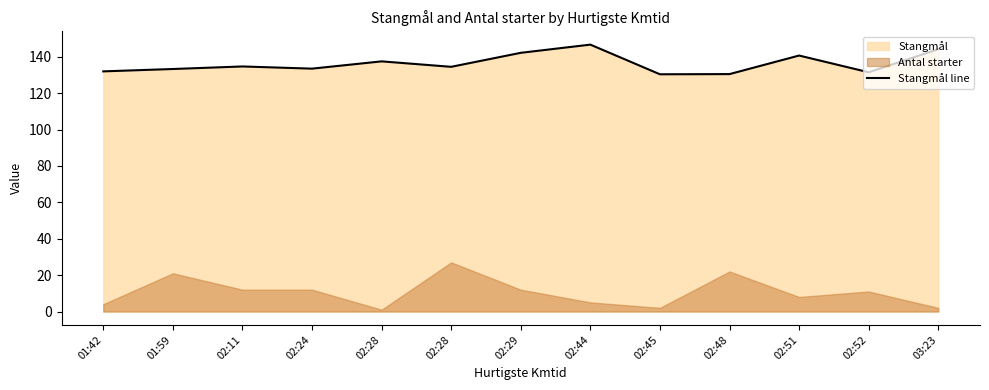

At which category does the chart reach its minimum across all series?

02:45